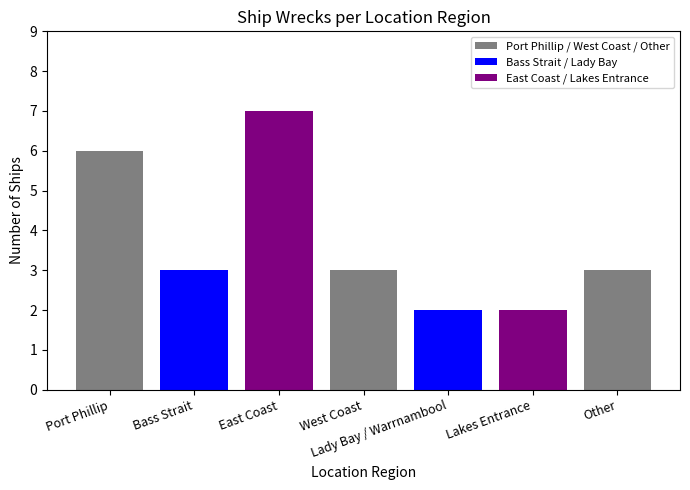

What is the ratio of the value at Port Phillip to the value at Lady Bay / Warrnambool?

3.0